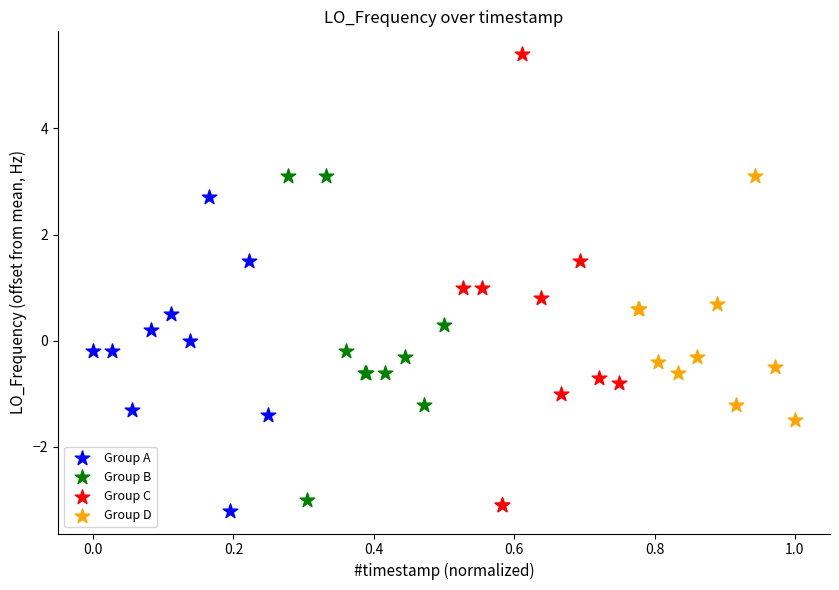

Which series reaches the maximum Y coordinate?

Group C